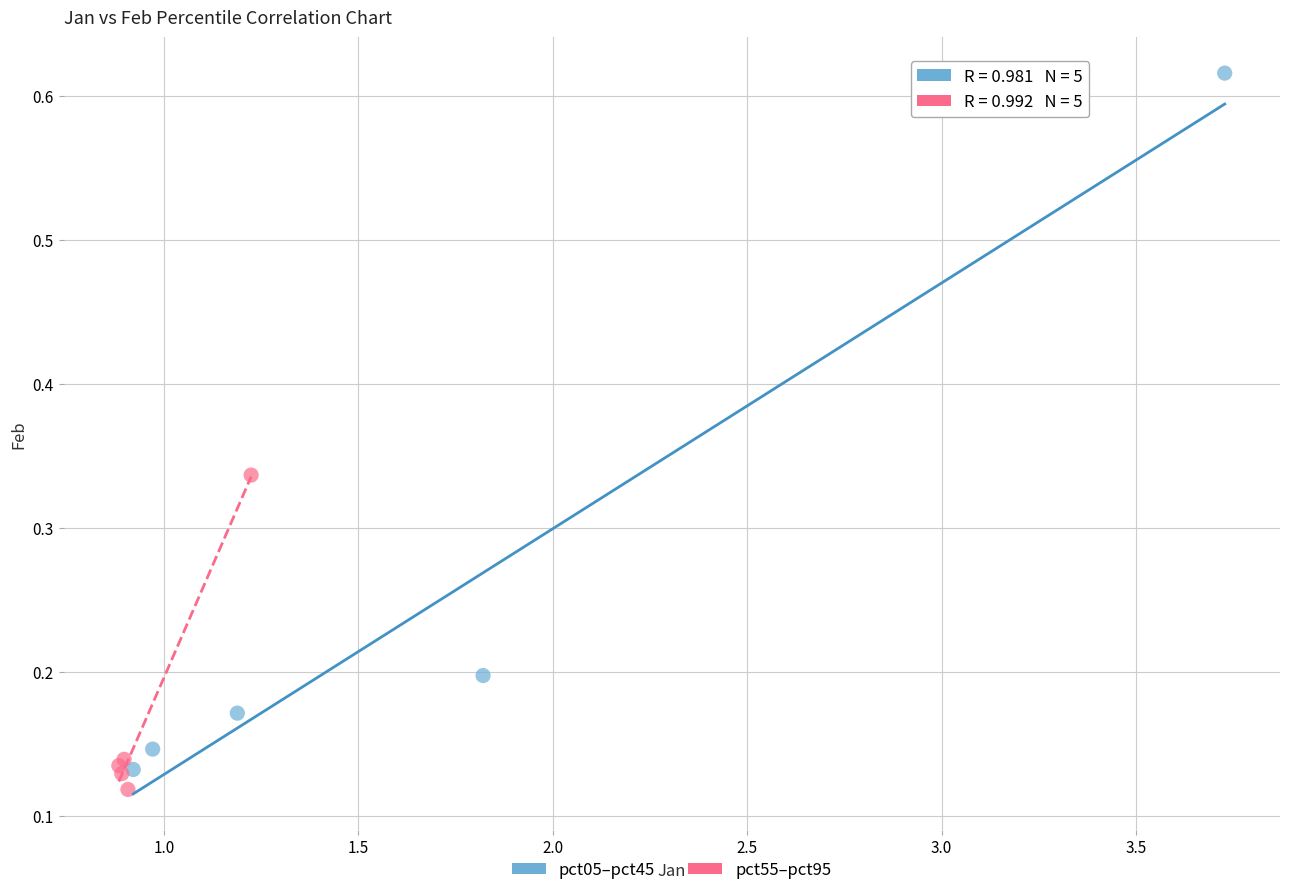

Which series reaches the maximum Y coordinate?

pct05–pct45